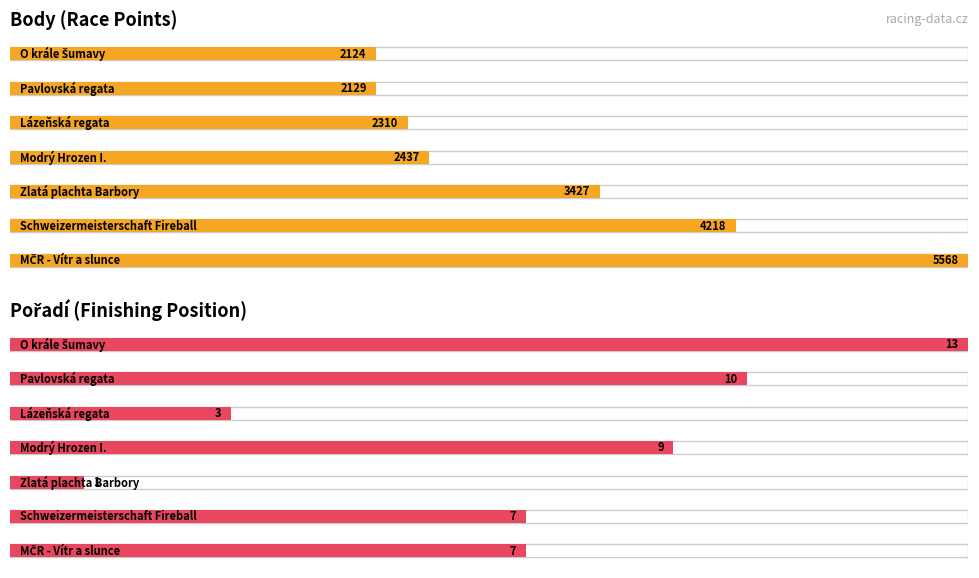

What is the difference between the highest and lowest values at MČR - Vítr a slunce?

5561